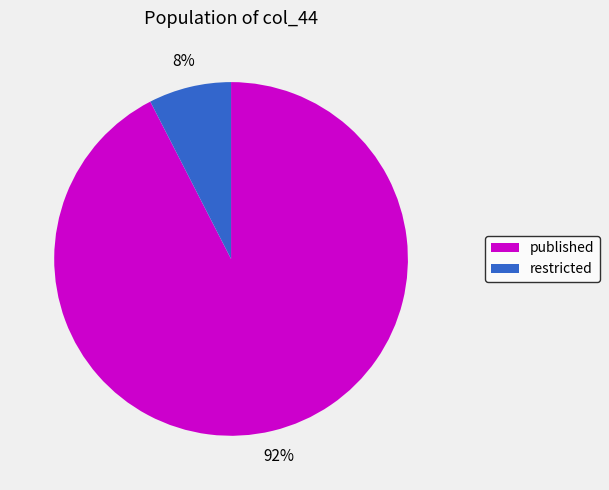

To the nearest percent, what percentage of the pie is published?

92%